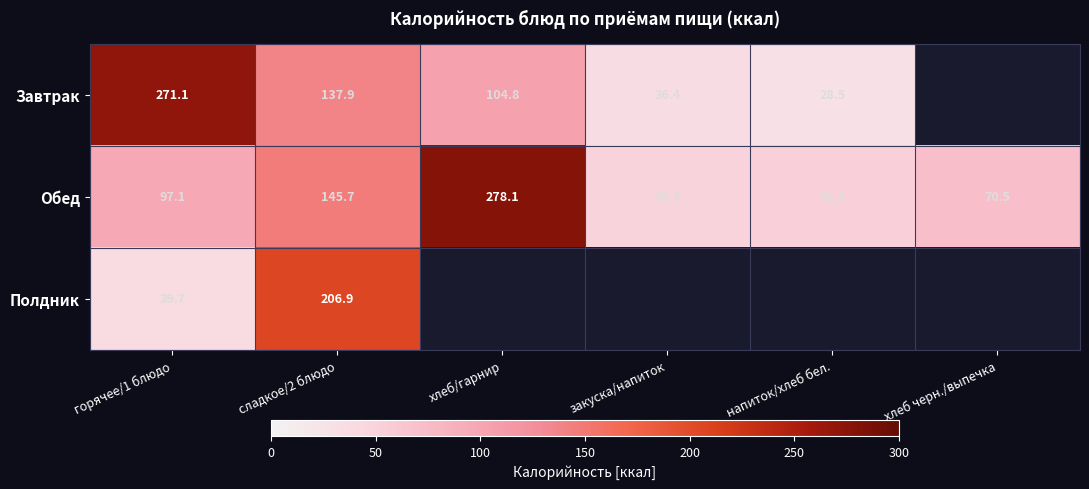

The Обед series shows 68.1 at напиток/хлеб бел.. True or false?

False